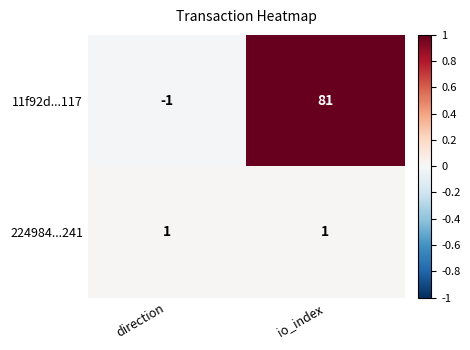

True or false: 11f92d...117 has a value of 0 at direction.

False